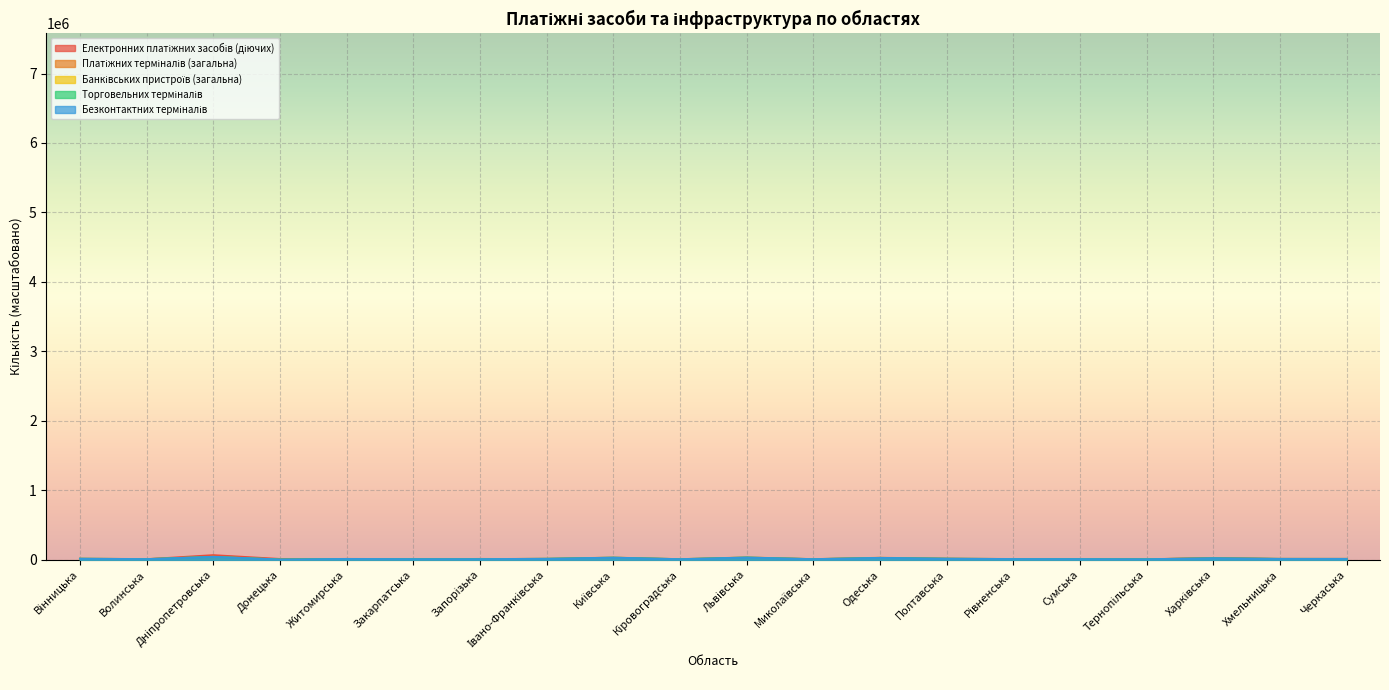

Does the chart display data point markers on the line(s)?

No